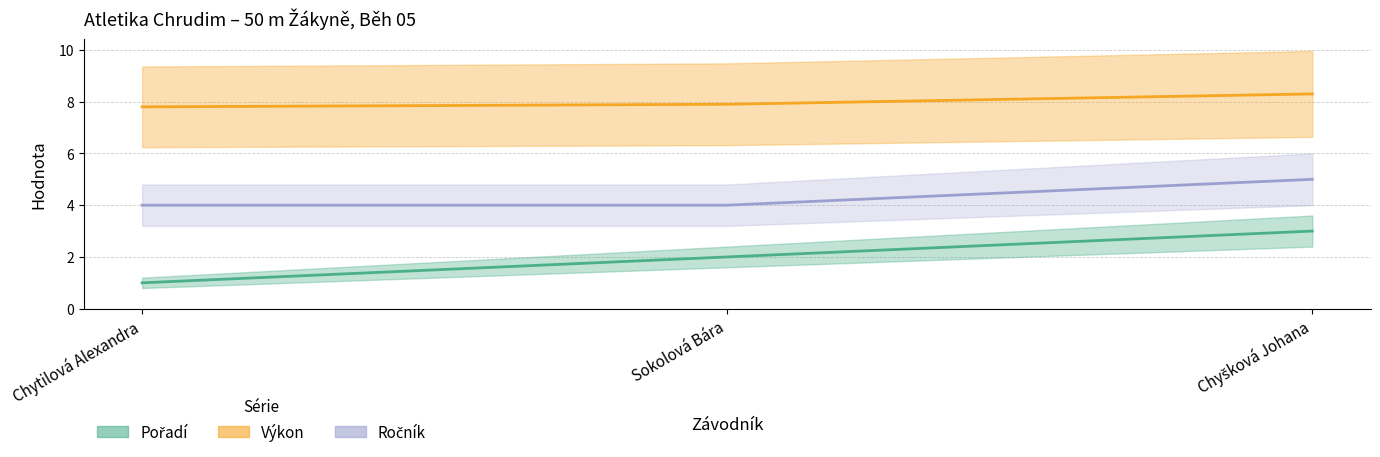

Which series has the largest range (max minus min)?

Pořadí